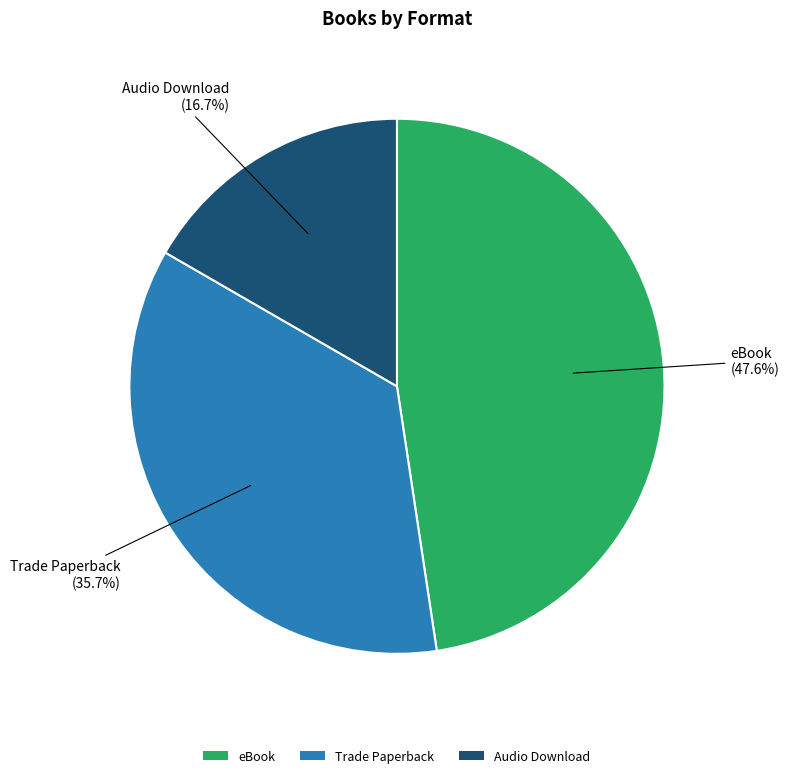

To the nearest percent, what percentage of the pie is Audio Download?

17%